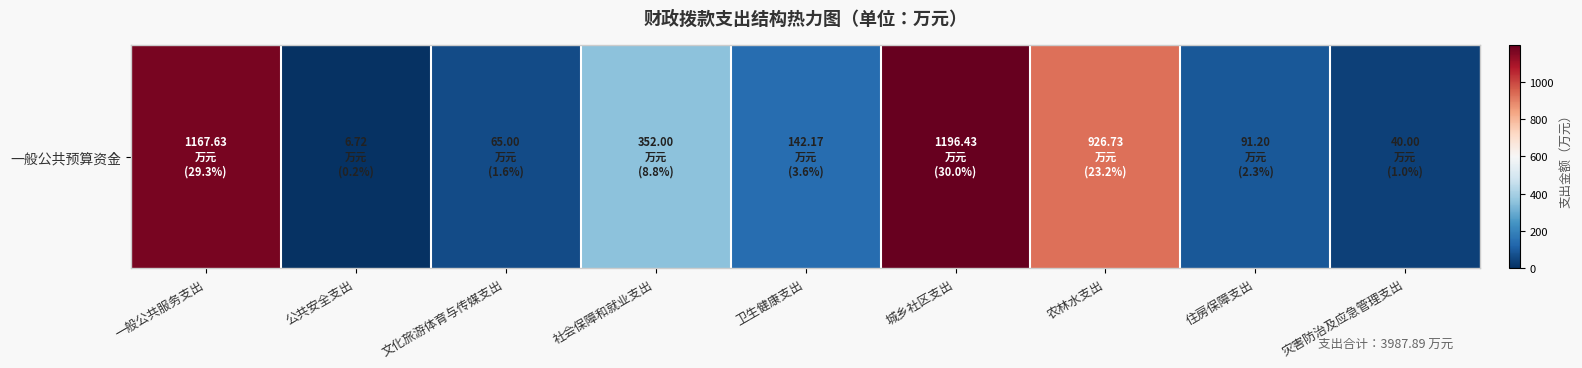

Reading left to right, what are all the values shown in this chart?

1167.6	6.7	65.0	352.0	142.2	1196.4	926.7	91.2	40.0